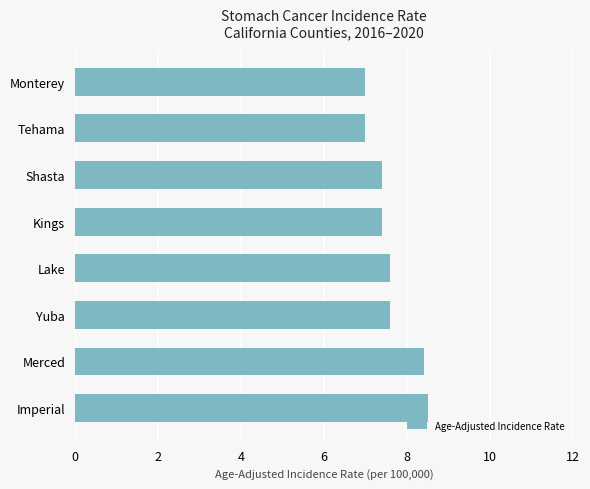

Reading top to bottom, extract all data points from this chart.

7.0	7.0	7.4	7.4	7.6	7.6	8.4	8.5